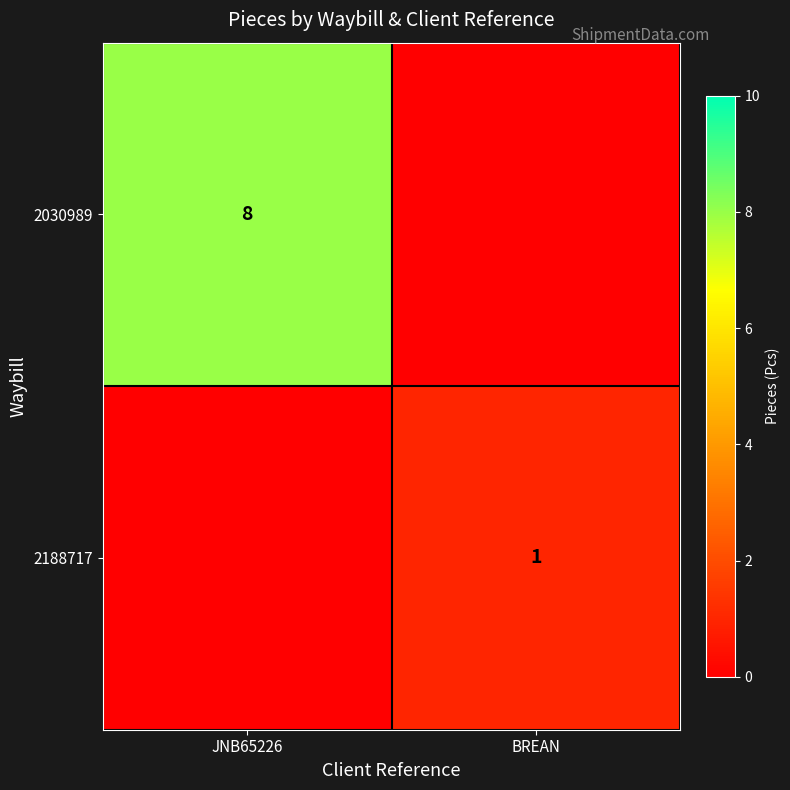

Count the number of data series in this chart.

2